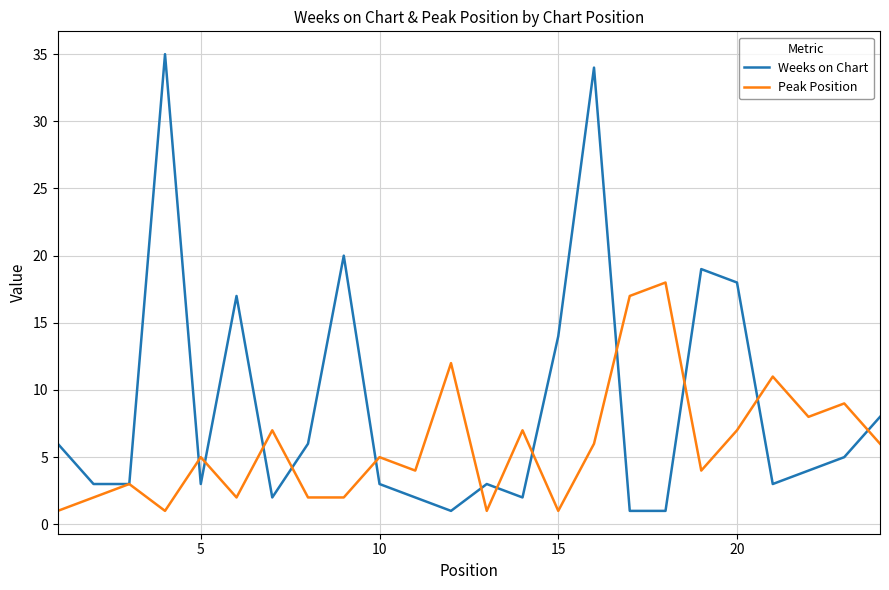

Which series has the widest spread of values?

Weeks on Chart